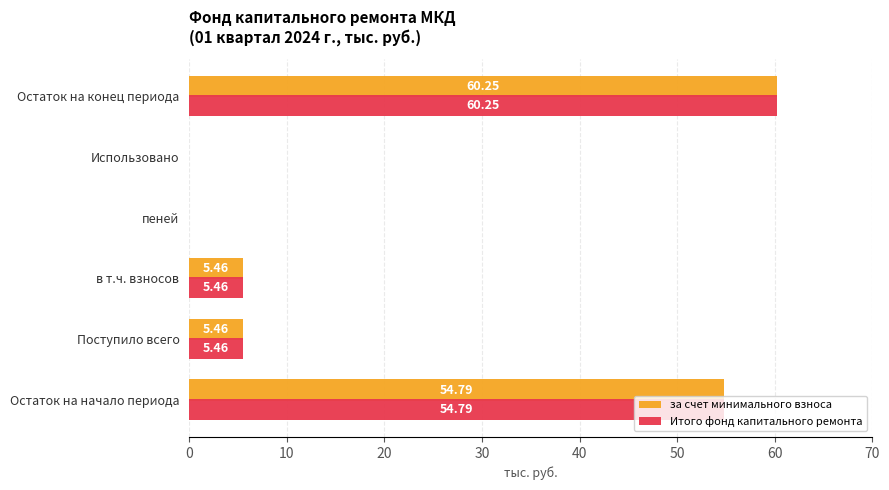

What is the average value of the Итого фонд капитального ремонта series?

21.0